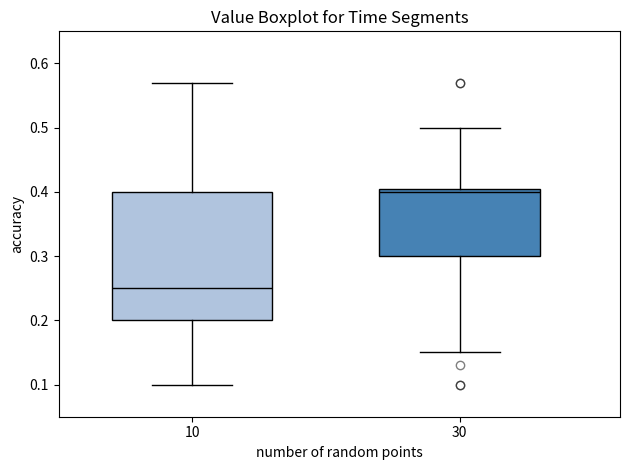

Which box's median line is the lowest?

10